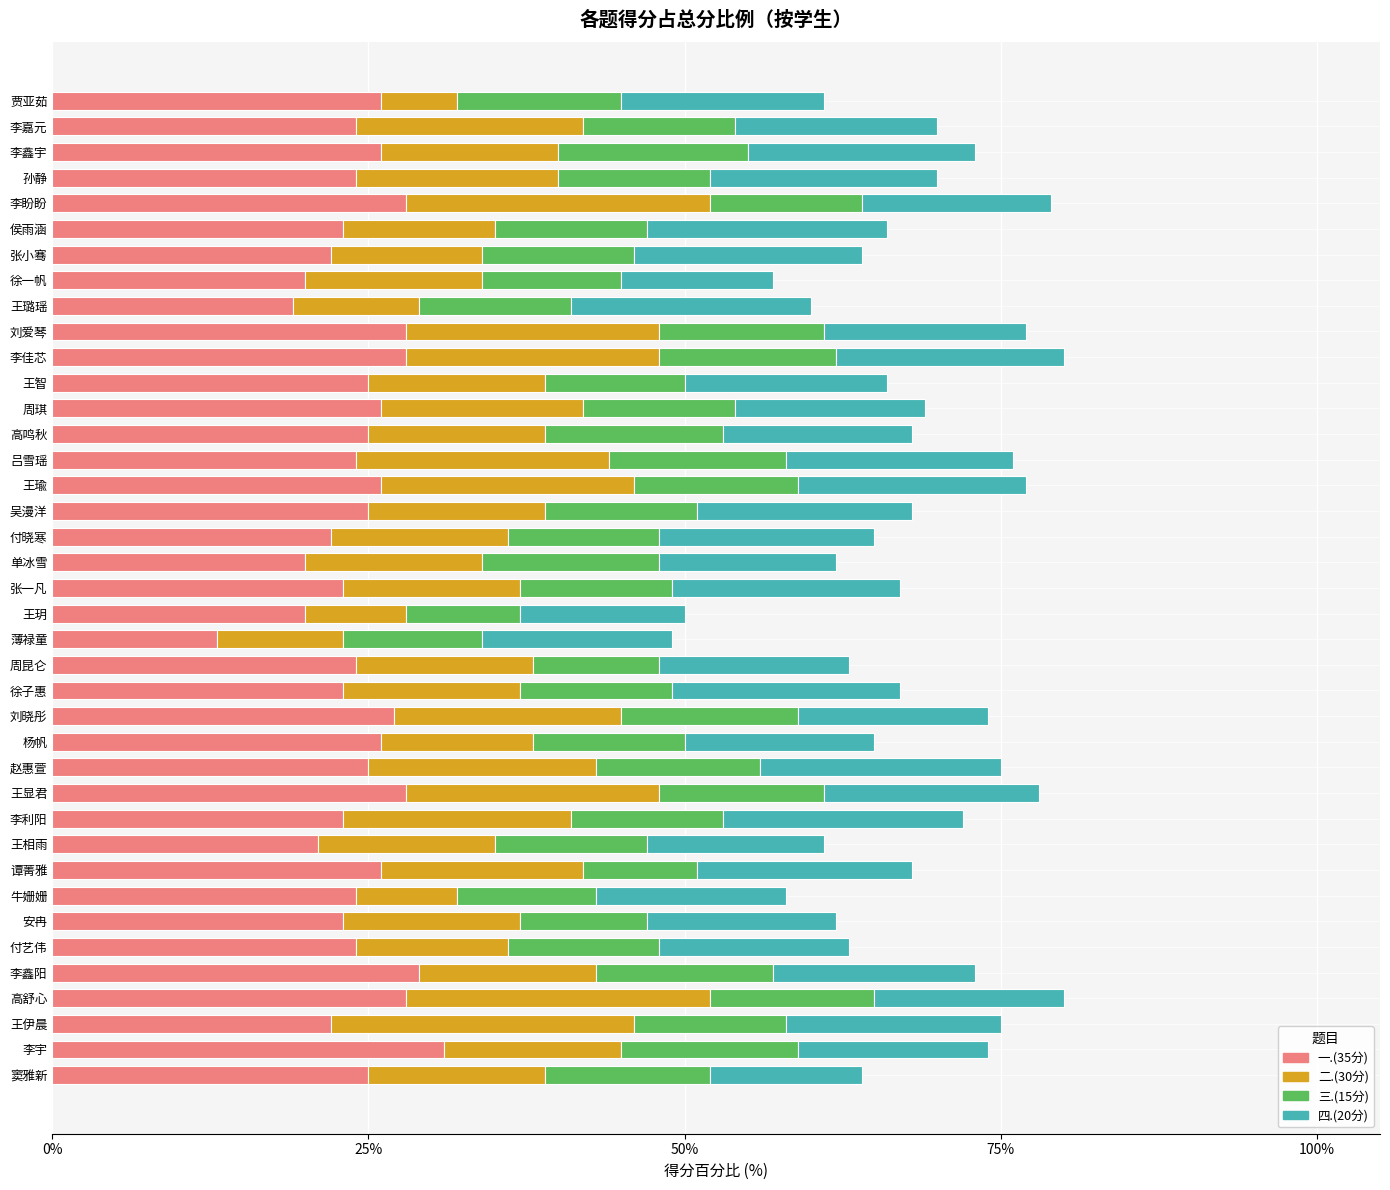

Read the 一.(35分) value at 吕雪瑶.

24.0